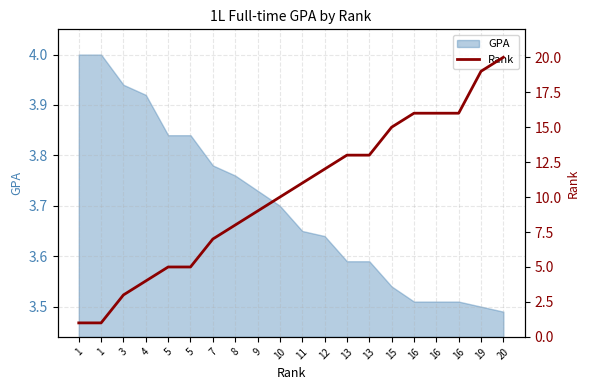

List the labels in order of value, largest first.

20, 19, 16, 16, 16, 15, 13, 13, 12, 11, 10, 9, 8, 7, 5, 5, 4, 3, 1, 1